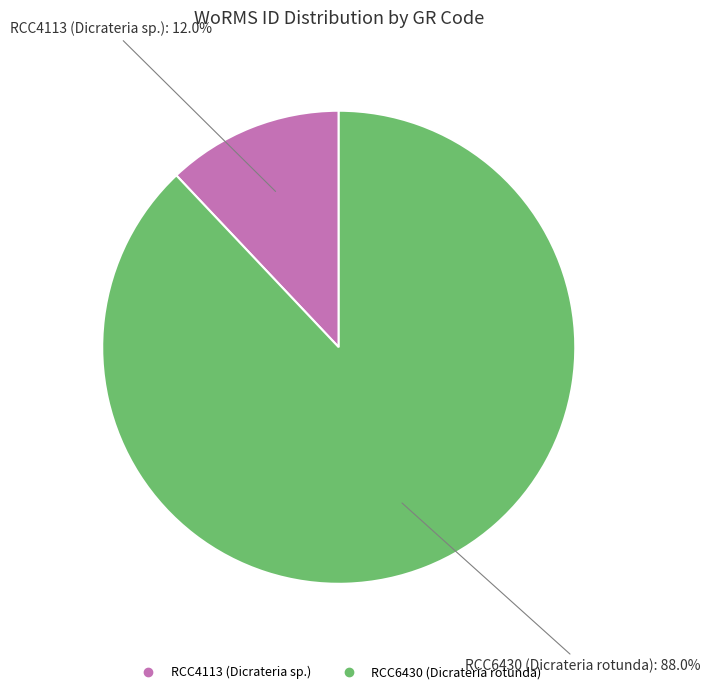

Combined, do RCC4113 (Dicrateria sp.) and RCC6430 (Dicrateria rotunda) account for over 50%?

Yes